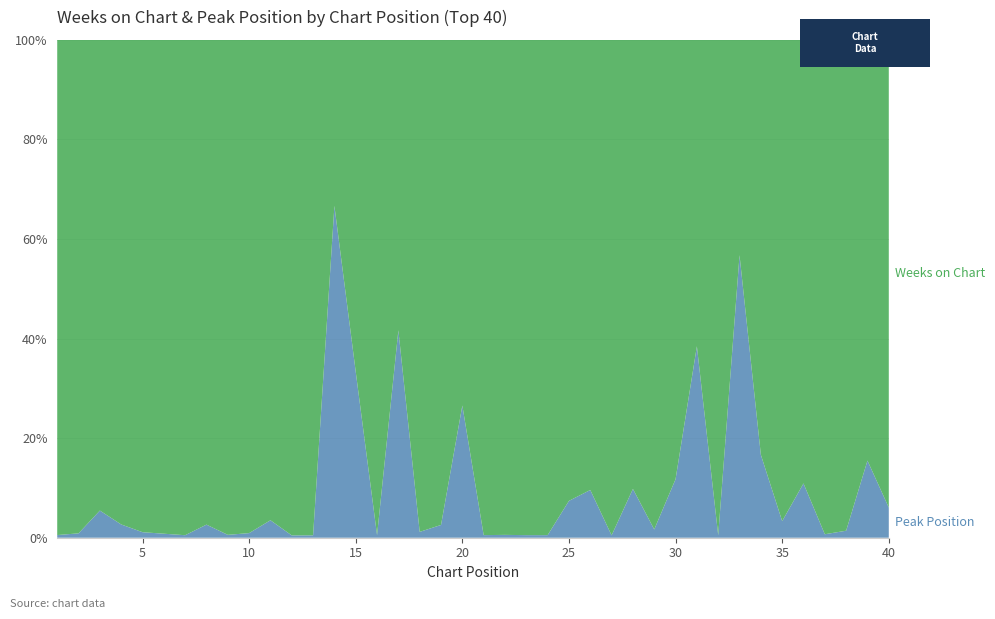

Reading right to left, extract all data points from this chart.

Peak Position: 2	11	1	1	6	1	5	21	1	15	12	1	10	1	7	4	1	1	1	1	17	1	1	5	1	2	6	1	1	2	1	1	1	1	1	1	2	3	1	1
Weeks on Chart: 31	60	70	142	49	29	25	16	204	24	90	59	92	208	66	50	192	191	174	190	47	38	84	7	194	4	3	207	214	55	107	172	37	197	123	89	73	52	113	185